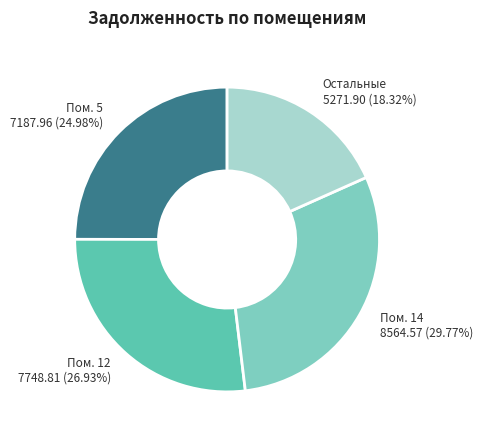

Is there a majority slice in this chart?

No